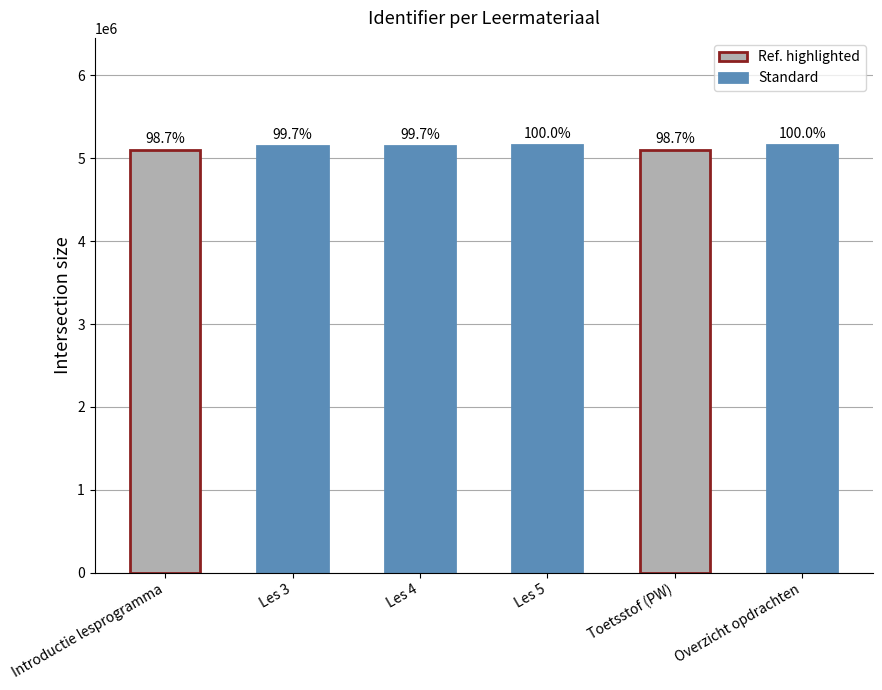

What is the average value?

5135900